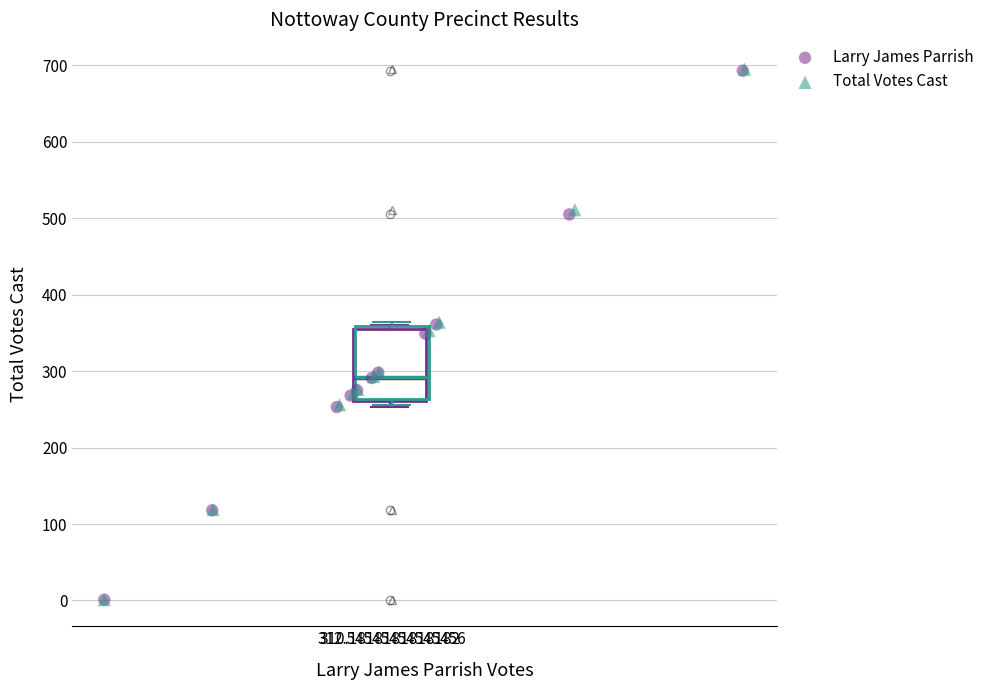

Which series has the widest spread of Y values?

Total Votes Cast